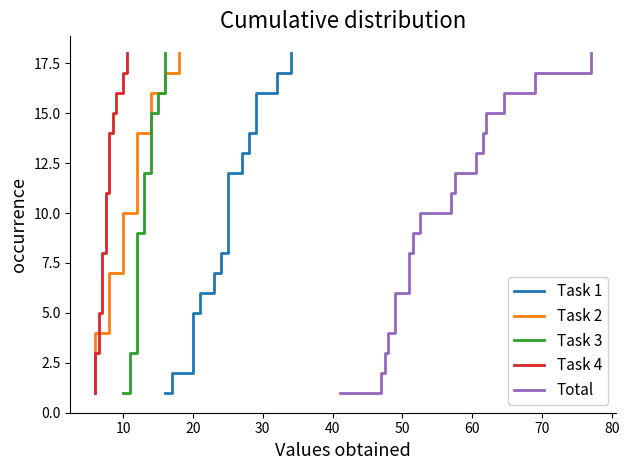

What is the lowest value of the Task 4 series?

1